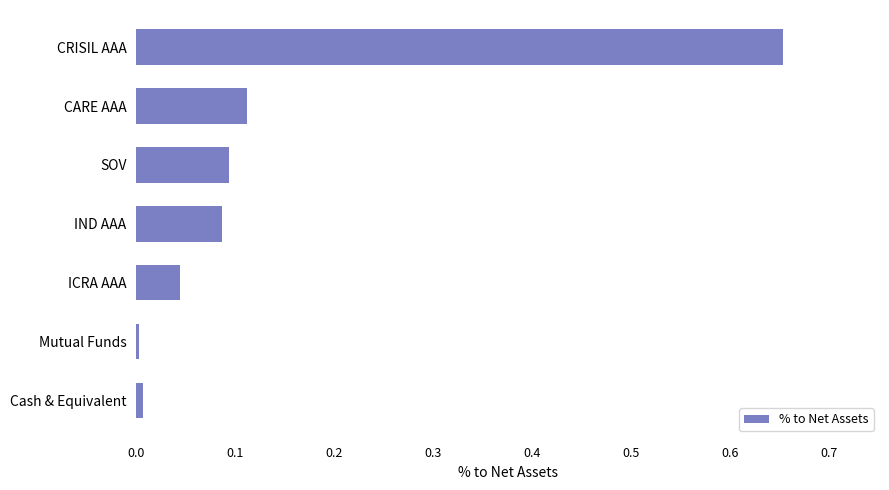

Count the number of data series in this chart.

1